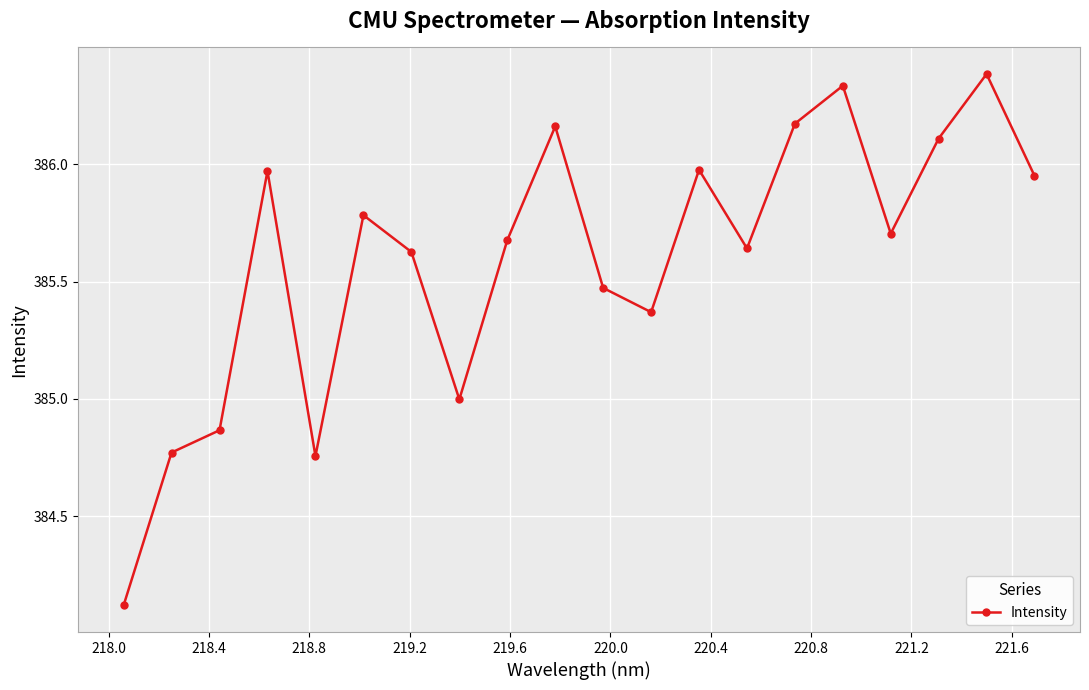

How many categories are shown in the chart?

20